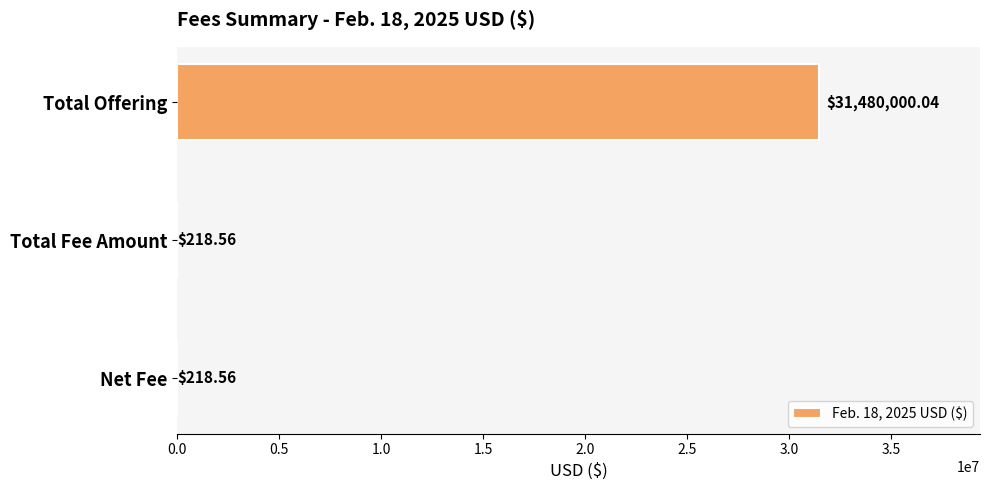

What is the sum of all values?

31480437.2